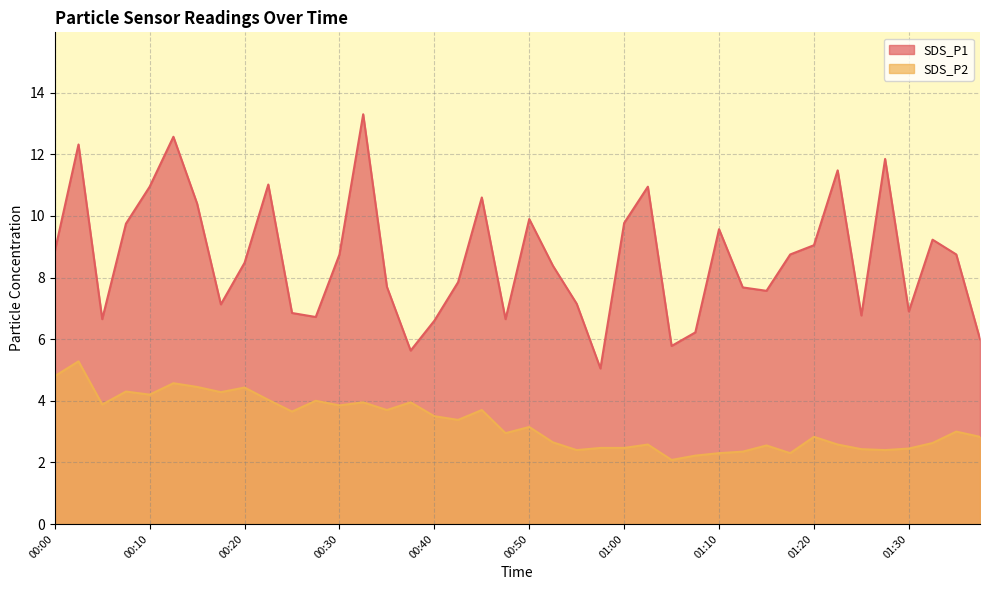

At which category does SDS_P2 reach its first local valley?

00:05